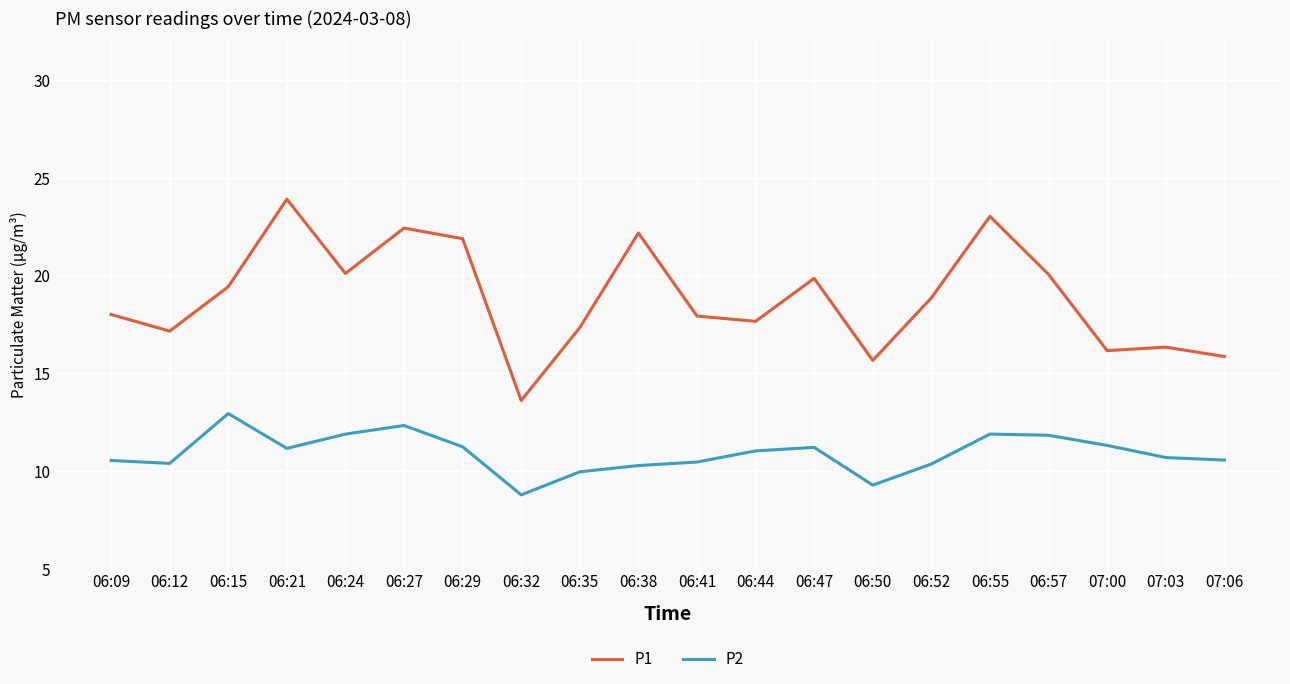

True or false: P1 has more than 0 interior local peaks.

True